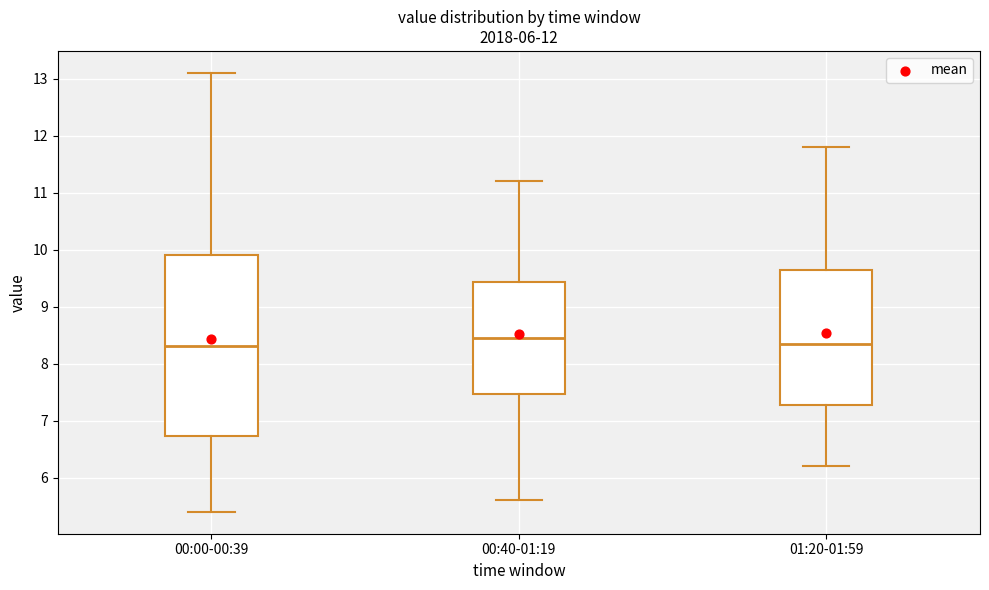

Comparing the boxes themselves (not the whiskers), which one is the tallest?

00:00-00:39